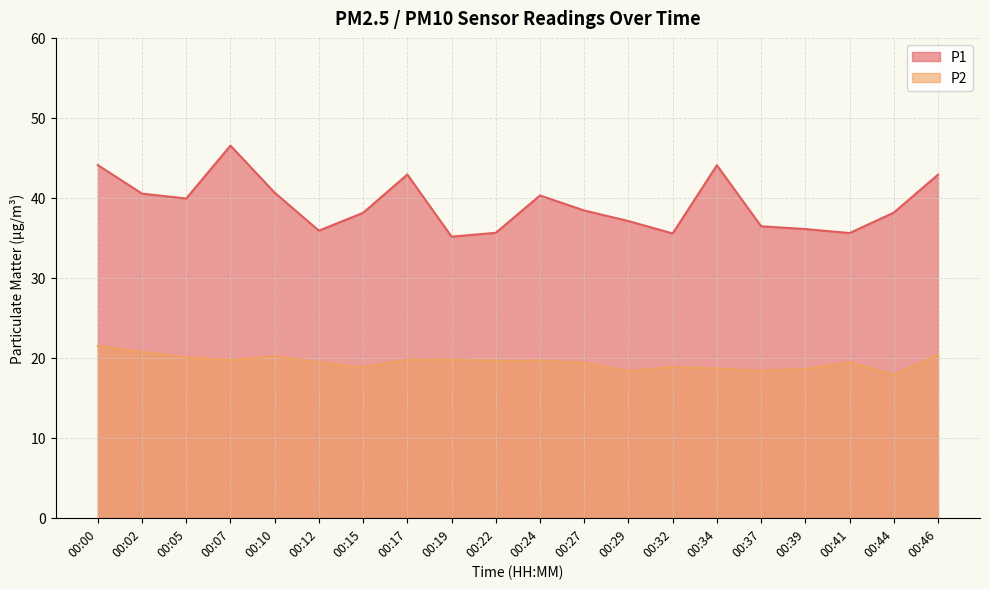

Where is P1 nearest to the value 40?

00:05